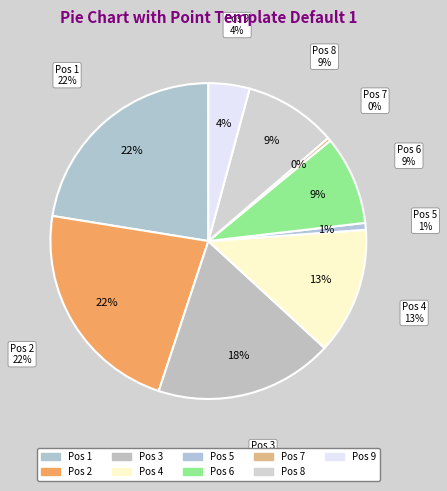

Is it true that 4 is 13% of the pie?

True